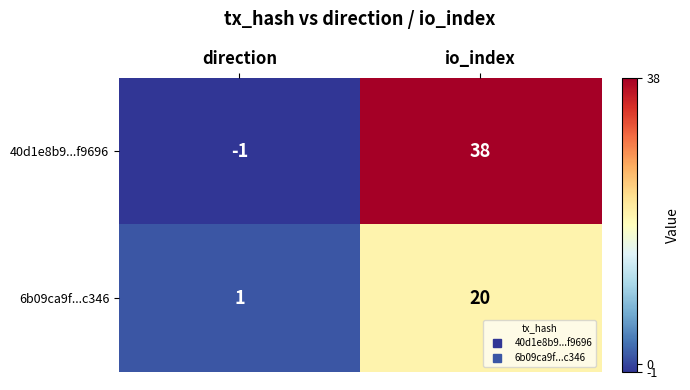

The value of 40d1e8b9...f9696 at io_index is 18. True or false?

False